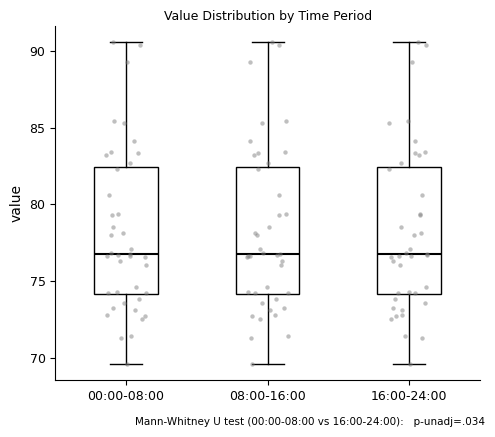

Reading left to right, read every box against the y-axis: the position of its median line, the range the box covers, and the ends of its whiskers. The values are not printed on the chart, so give them approximately, as read against the axis.

00:00-08:00: median 77.0, box 74.0 to 82.5, whiskers 69.5 to 90.5
08:00-16:00: median 77.0, box 74.0 to 82.5, whiskers 69.5 to 90.5
16:00-24:00: median 77.0, box 74.0 to 82.5, whiskers 69.5 to 90.5